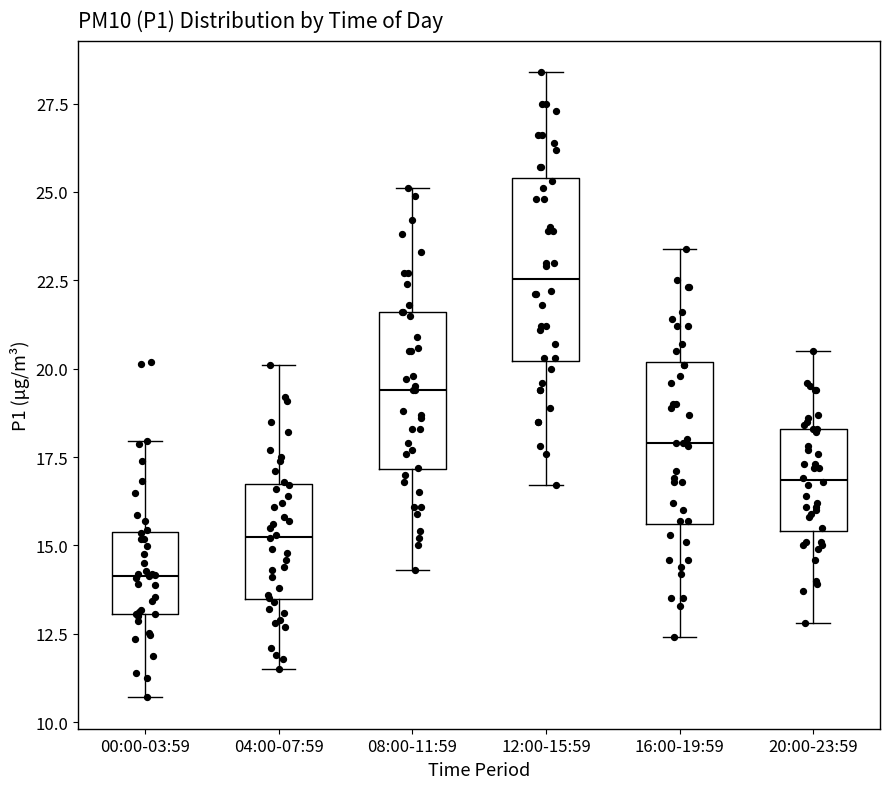

Comparing the boxes themselves (not the whiskers), which one is the tallest?

12:00-15:59